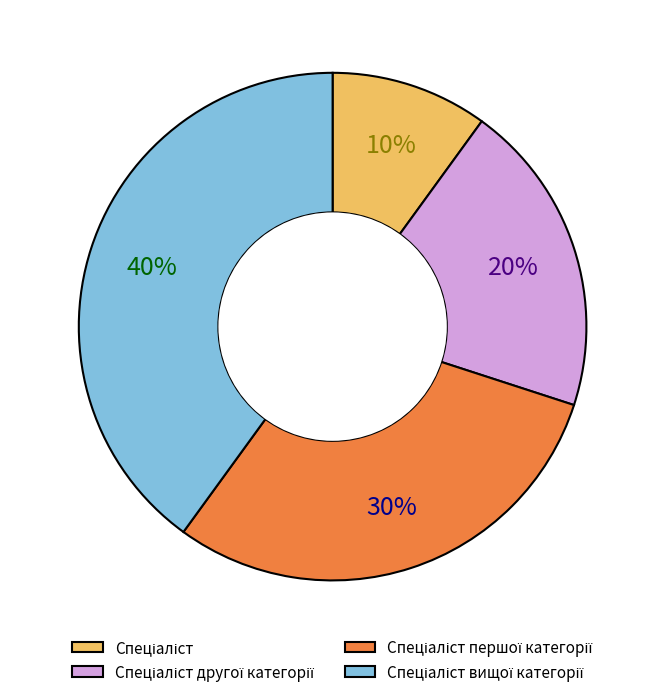

Is there any slice that represents more than half of the pie?

No